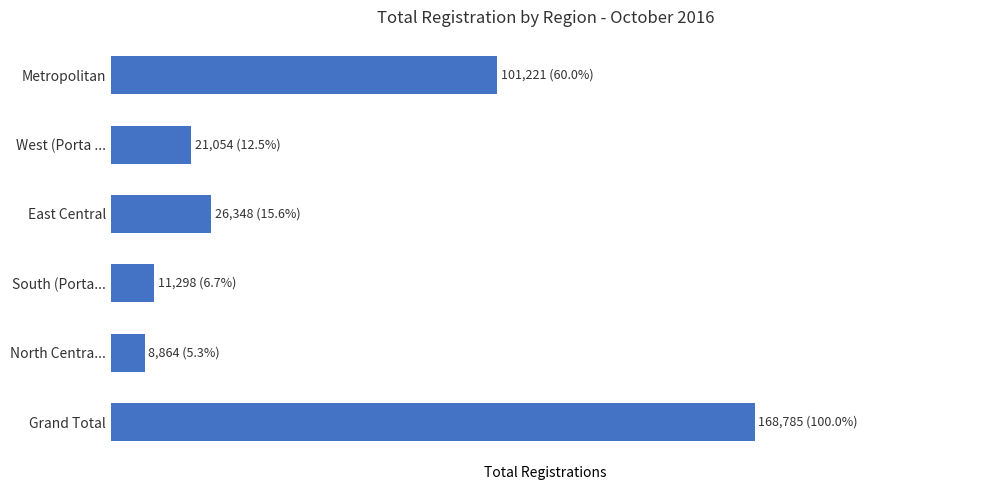

Does the chart contain any negative values?

No